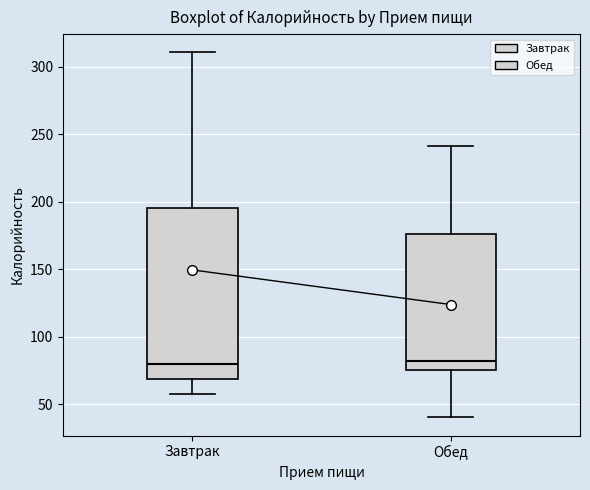

Where does the lower whisker of the box for Завтрак end on the y-axis? The values are not printed on the chart, so give them approximately, as read against the axis.

60